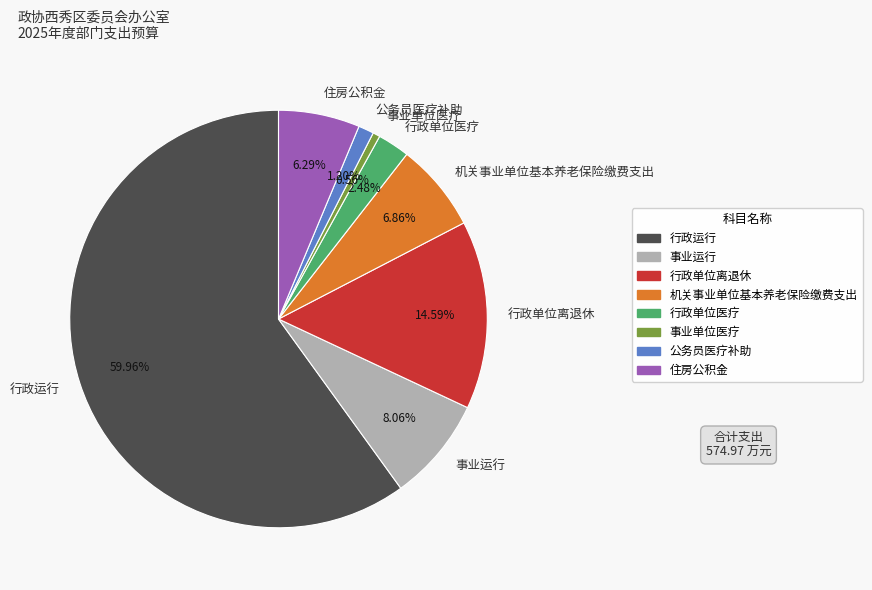

To the nearest percent, what is the average slice percentage?

12%